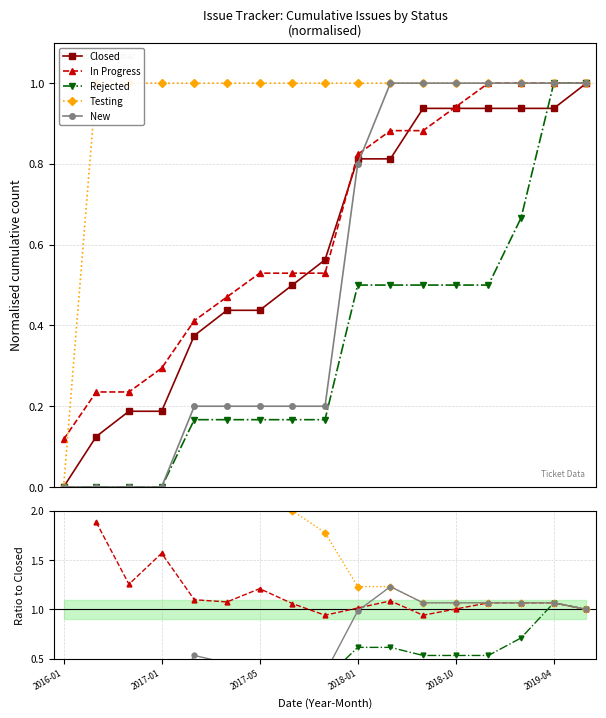

At which category does the chart reach its minimum across all series?

2016-01